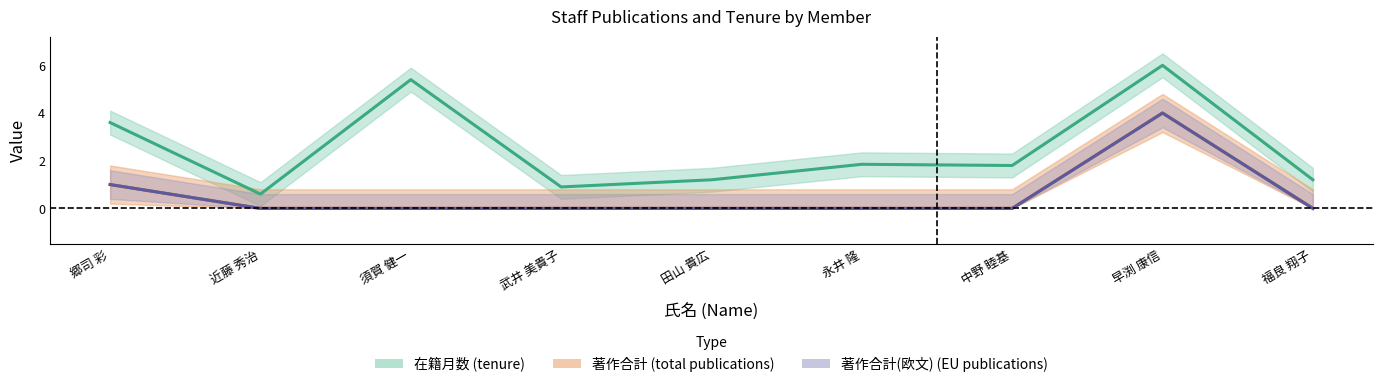

True or false: 著作合計 and 在籍月数 cross at least once.

False